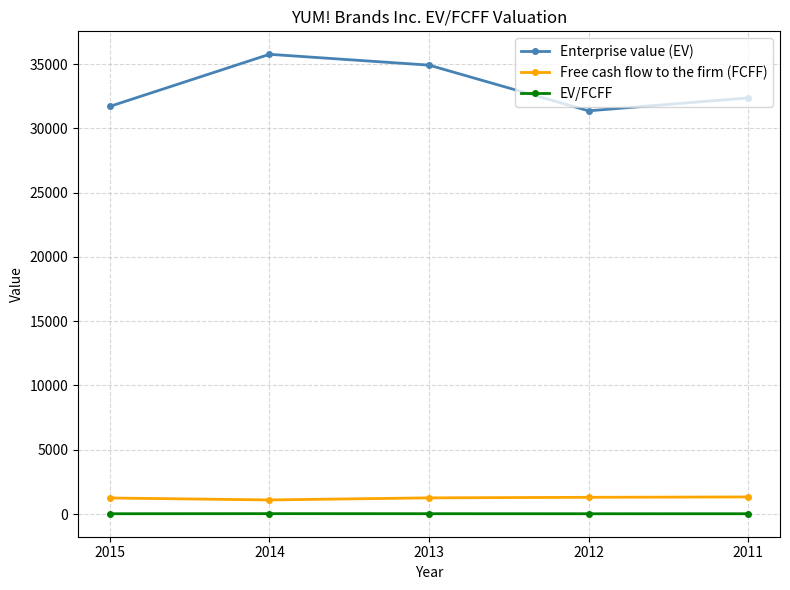

How many values in the EV/FCFF series exceed 25?

3